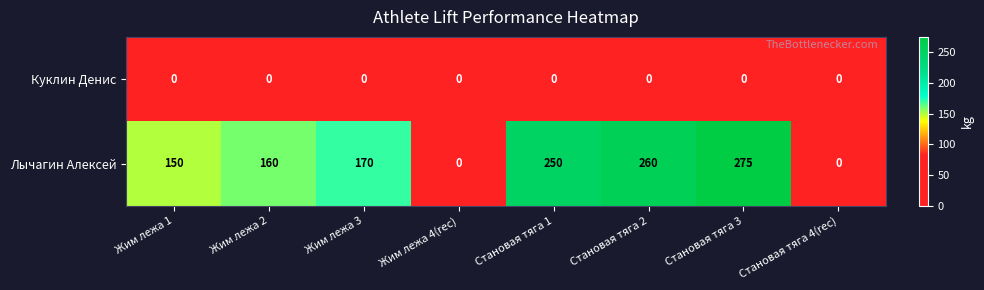

What is the difference between the second highest and minimum values in the Лычагин Алексей series?

260